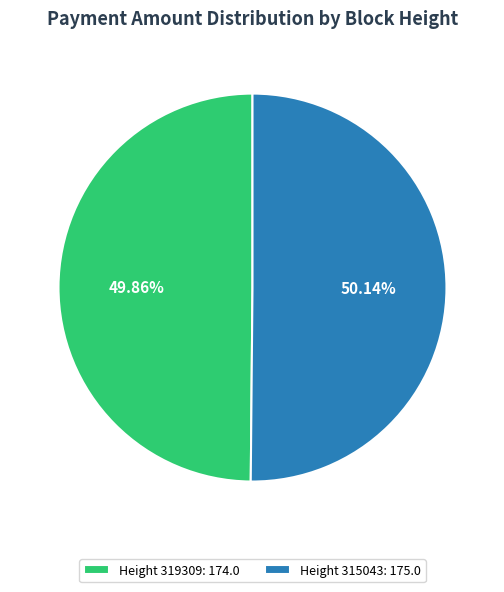

Count the number of slices in the pie.

2